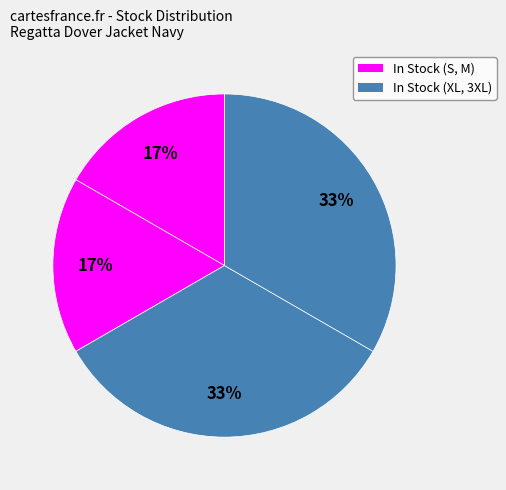

How many segments does this pie chart have?

4